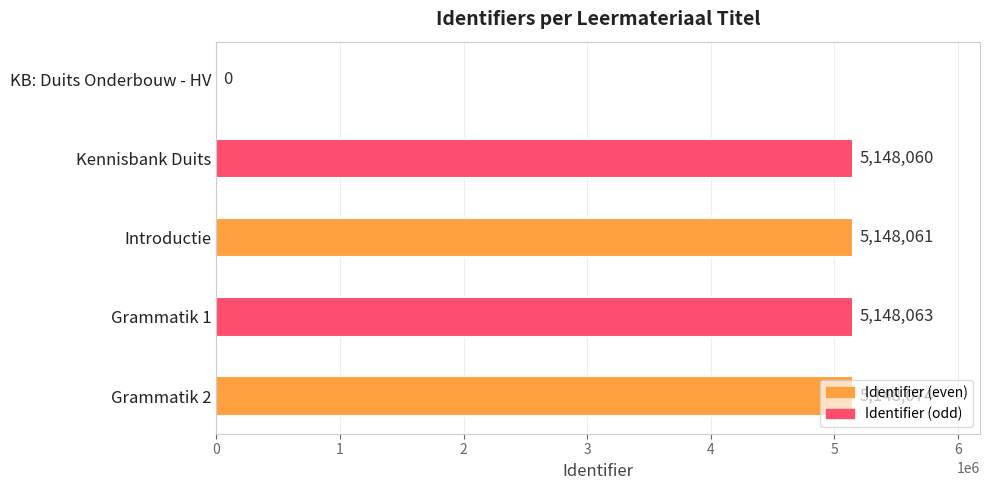

Between Introductie and KB: Duits Onderbouw - HV, which is larger?

Introductie